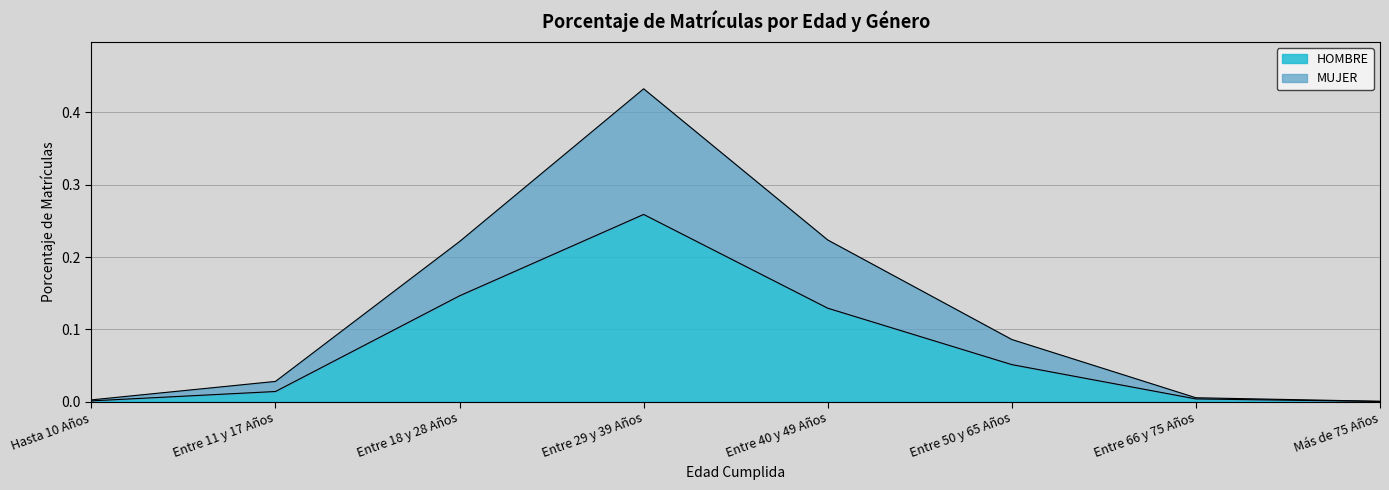

Reading left to right, transcribe all the data shown in this chart.

HOMBRE: 0.0	0.0	0.1	0.3	0.1	0.1	0.0	0.0
MUJER: 0.0	0.0	0.2	0.4	0.2	0.1	0.0	0.0